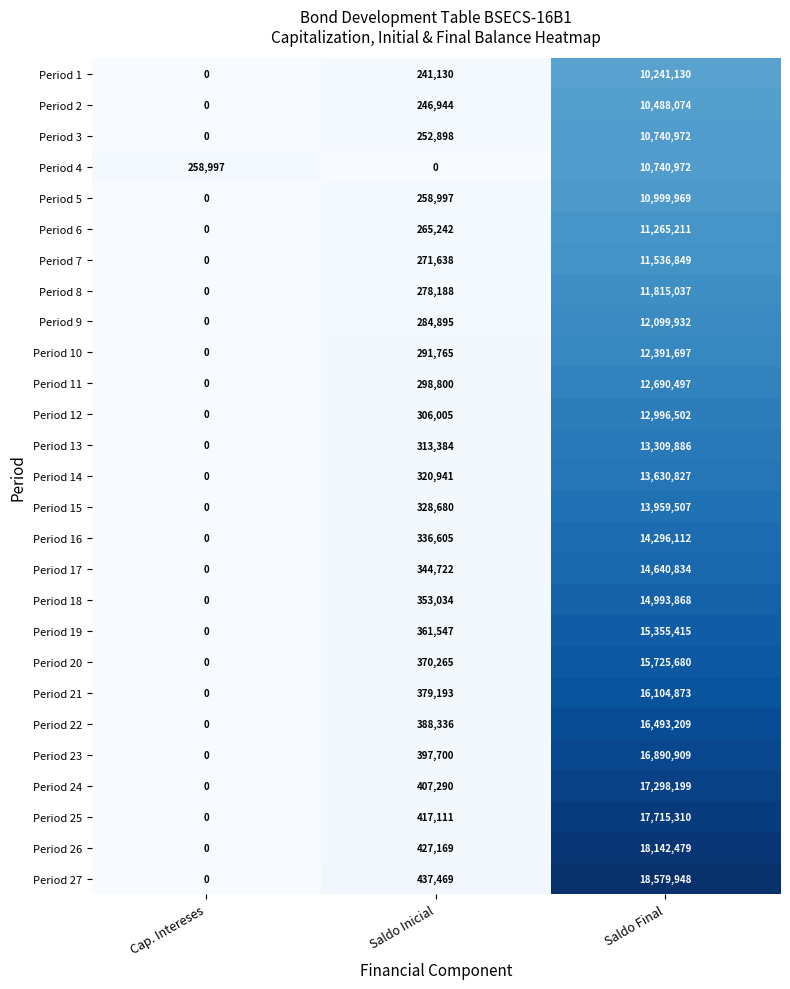

Which category has the highest value in the Period 5 series?

Saldo Final